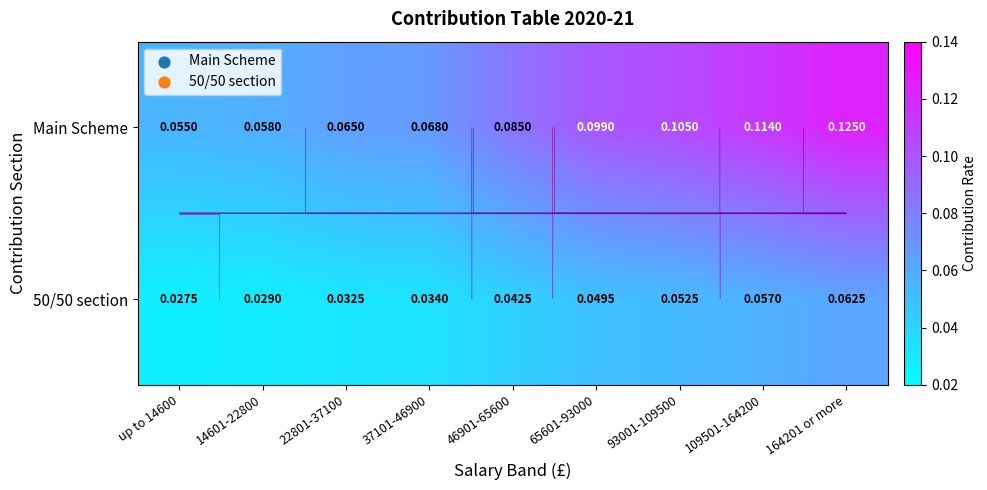

Which series changed the most between 65601-93000 and 93001-109500?

Main Scheme